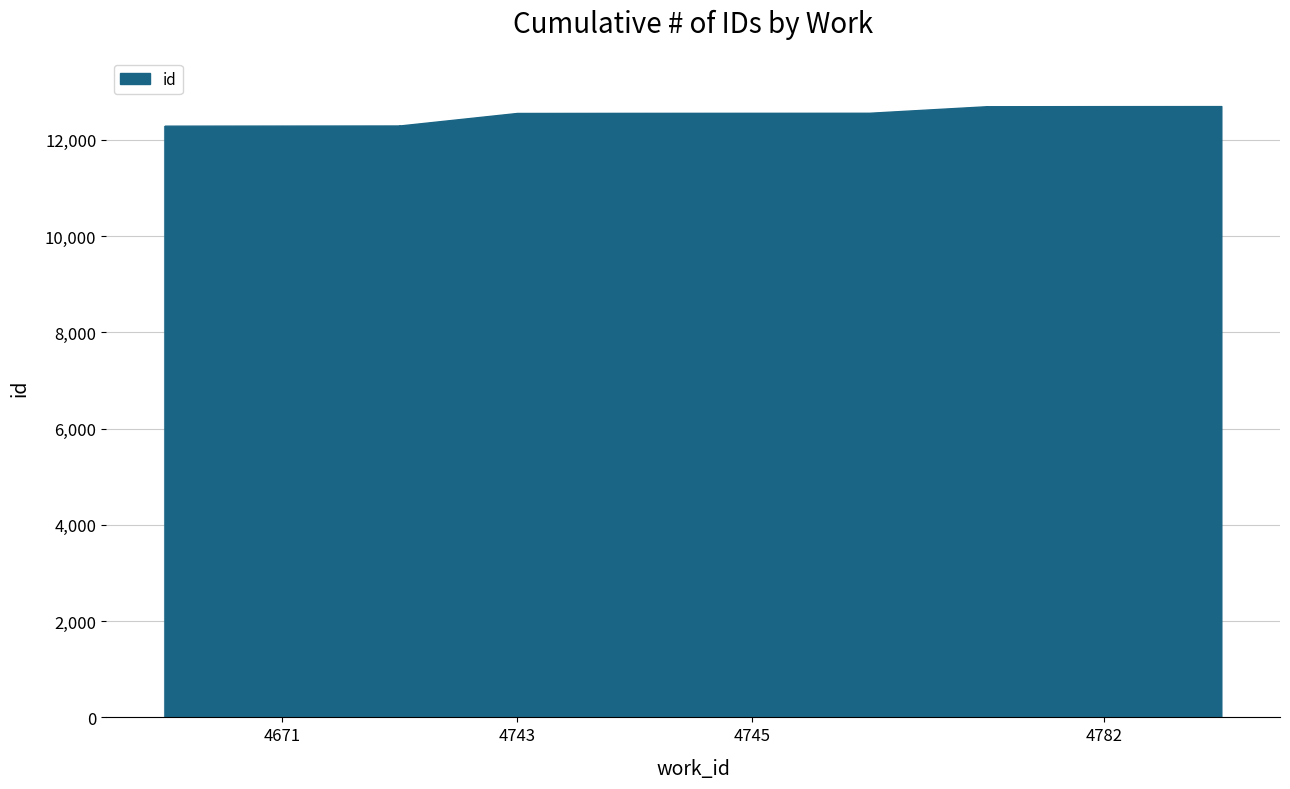

What is the maximum value shown in the chart?

12700